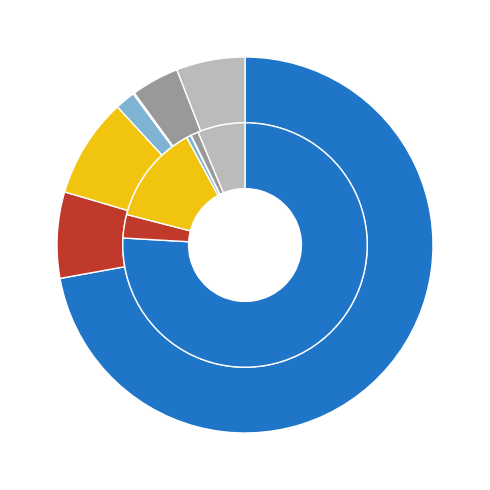

Count the number of slices in the pie.

7